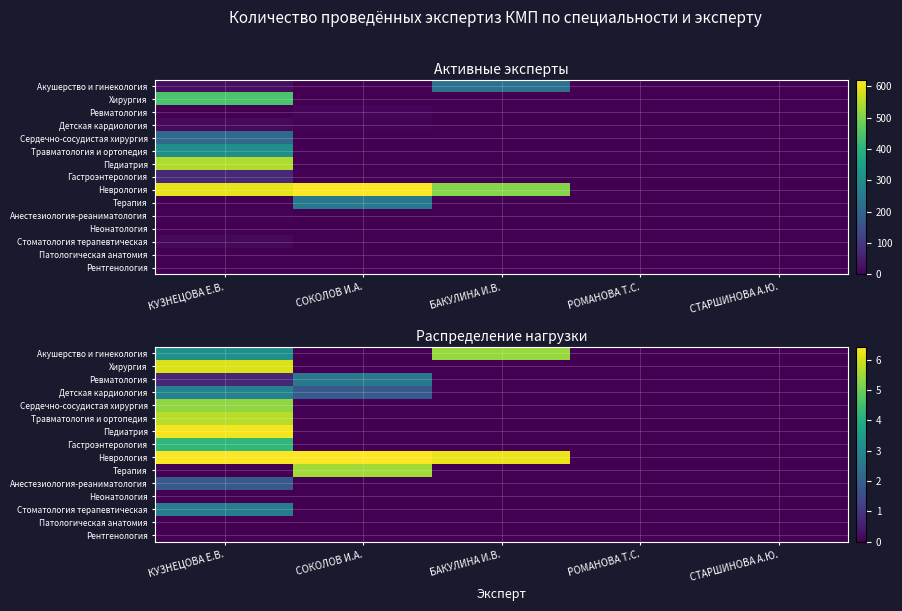

Between КУЗНЕЦОВА Е.В. and СТАРШИНОВА А.Ю., which is larger?

КУЗНЕЦОВА Е.В.